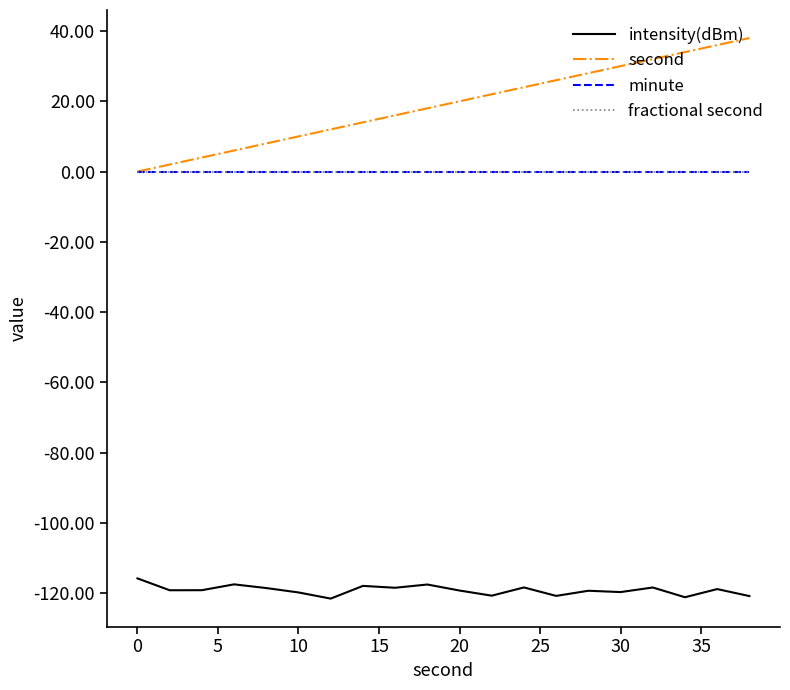

Does the chart have visible grid lines?

No